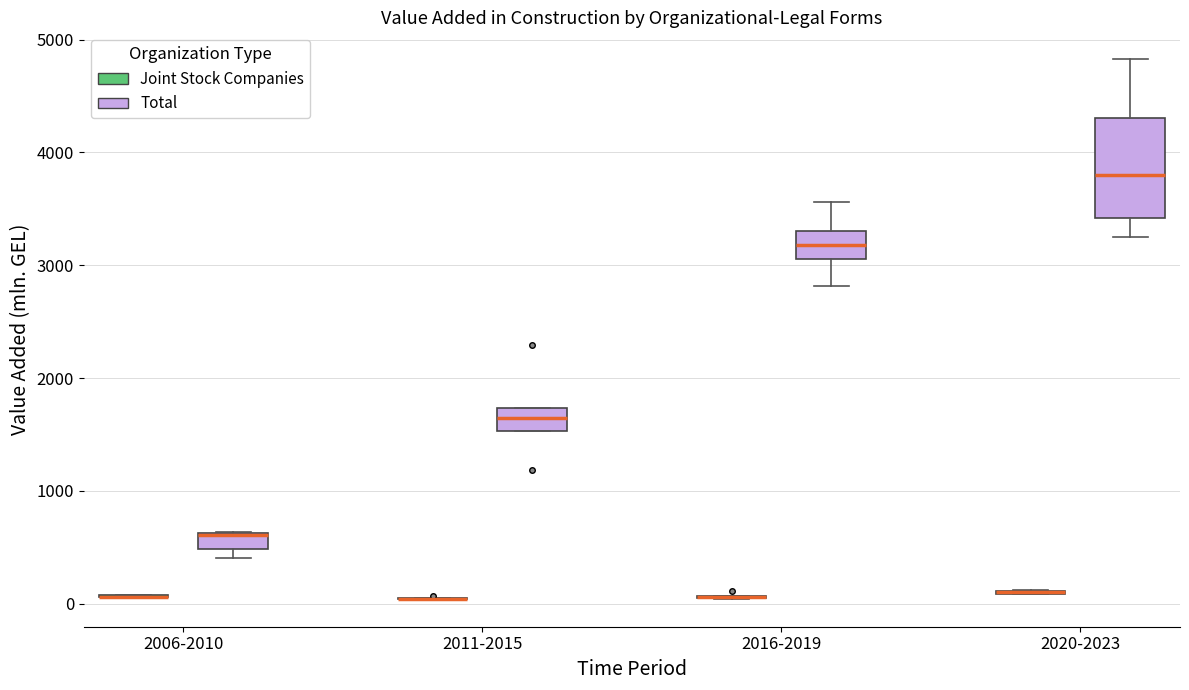

Where is the lower edge of the box for 2011-2015 (Total) on the y-axis? The values are not printed on the chart, so give them approximately, as read against the axis.

1500